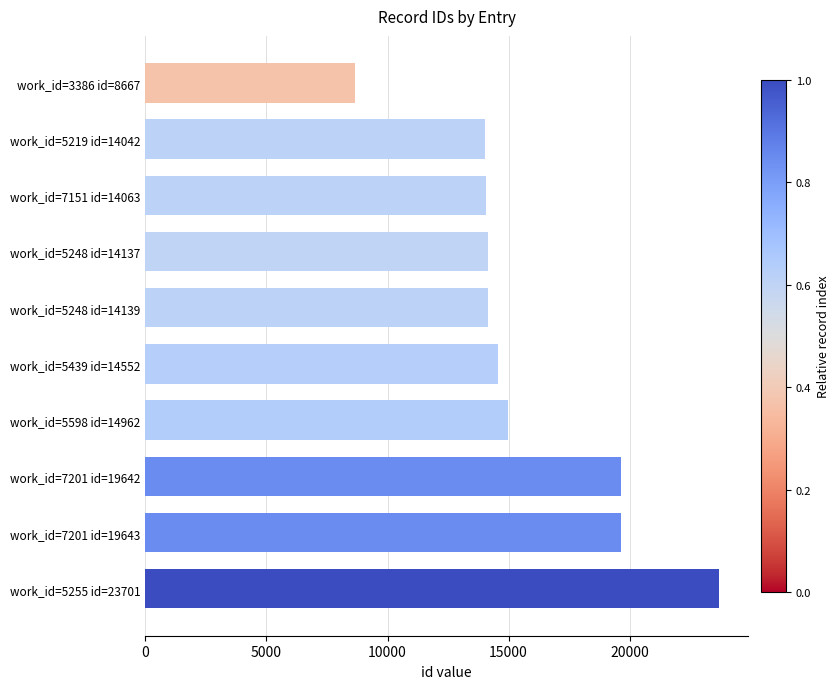

Which has a higher value, work_id=7201 id=19642 or work_id=5248 id=14137?

work_id=7201 id=19642